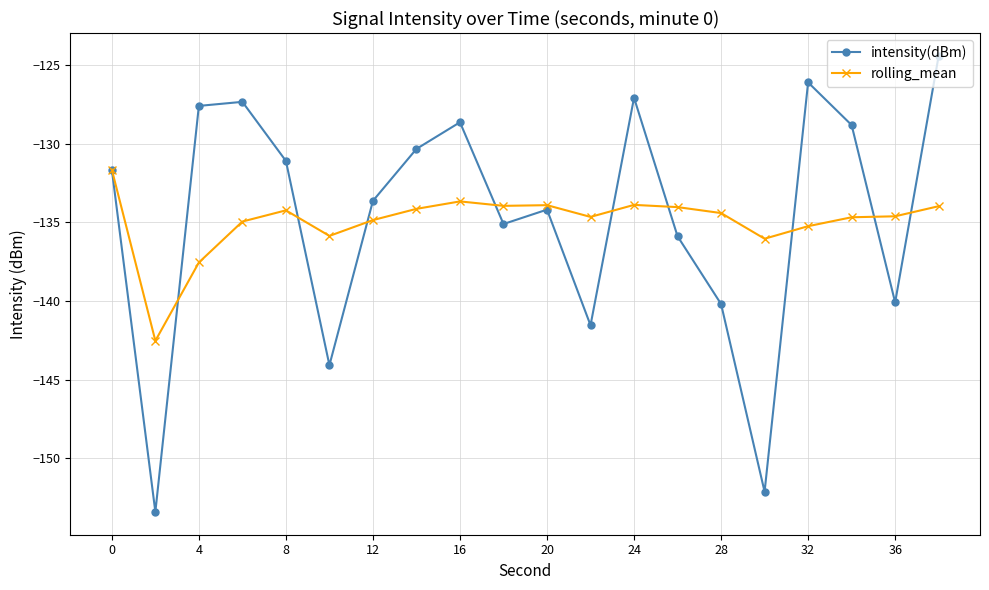

What is the value of the intensity(dBm) point at the 3rd from the left?

-127.6